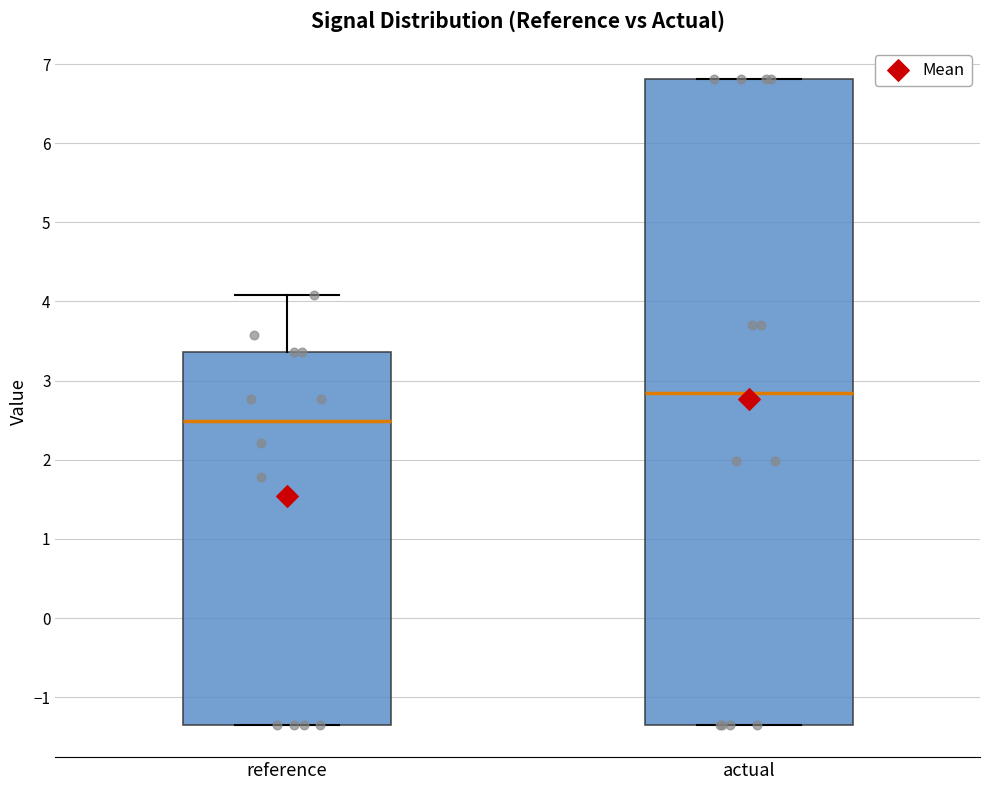

Which box has the lowest median line?

reference